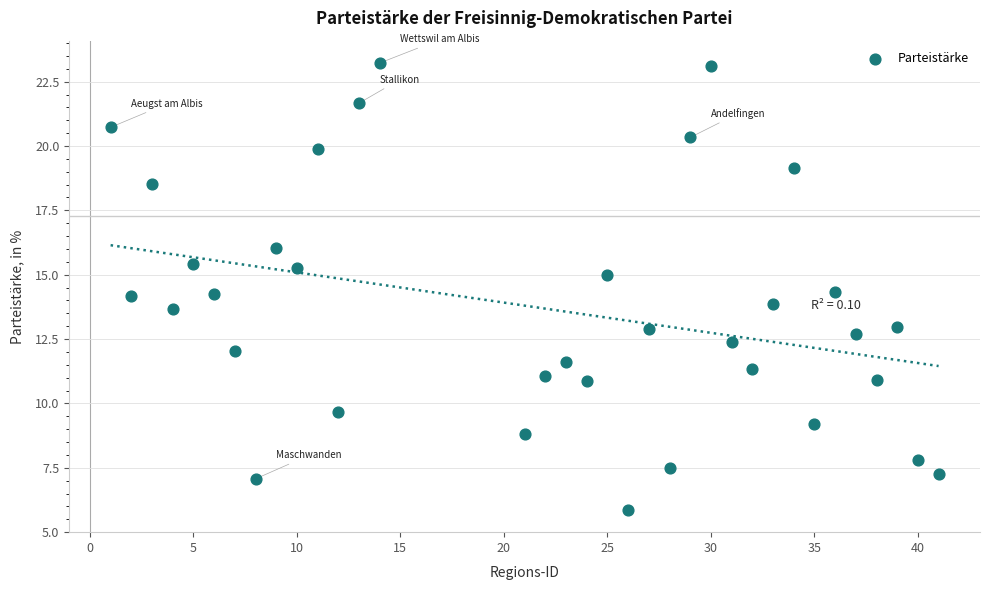

What is the range of X values (max minus min)?

40.0